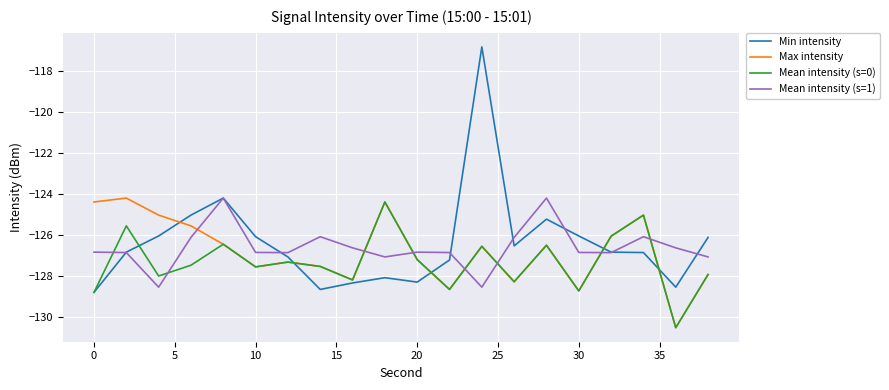

True or false: Mean intensity (s=1) and Max intensity intersect in this chart.

True